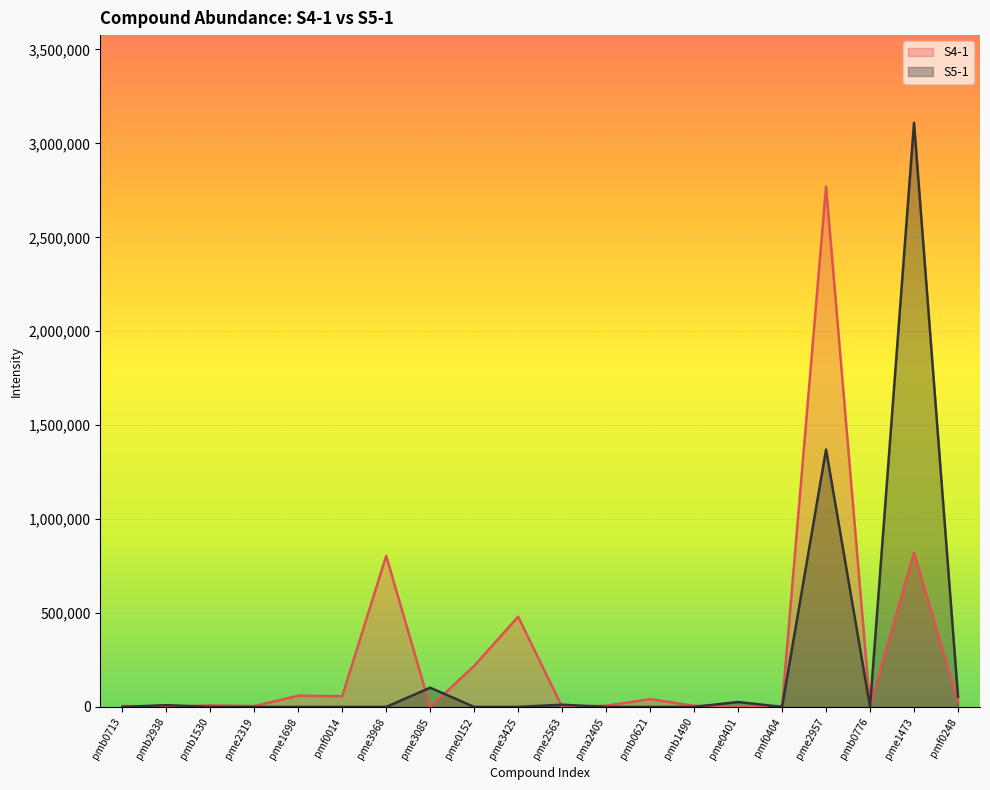

True or false: S5-1 has more than 1 interior local peaks.

True